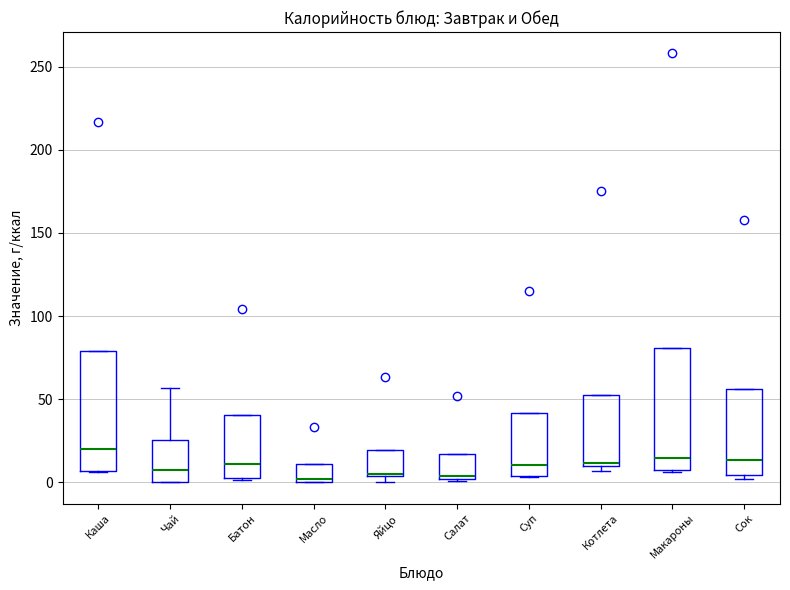

Reading left to right, transcribe this box plot: for each box, give where its median line is, the range the box spans, and where its two whiskers end, as read against the y-axis. The values are not printed on the chart, so give them approximately, as read against the axis.

Каша: median 20, box 5 to 80, whiskers 5 to 80
Чай: median 5, box 0 to 25, whiskers 0 to 55
Батон: median 10, box 5 to 40, whiskers 0 to 40
Масло: median 0 (just above the box's lower edge), box 0 to 10, whiskers 0 to 10
Яйцо: median 5, box 5 to 20, whiskers 0 to 20
Салат: median 5, box 0 to 15, whiskers 0 to 15
Суп: median 10, box 5 to 40, whiskers 5 to 40
Котлета: median 10, box 10 to 55, whiskers 5 to 55
Макароны: median 15, box 5 to 80, whiskers 5 to 80
Сок: median 15, box 5 to 55, whiskers 0 to 55